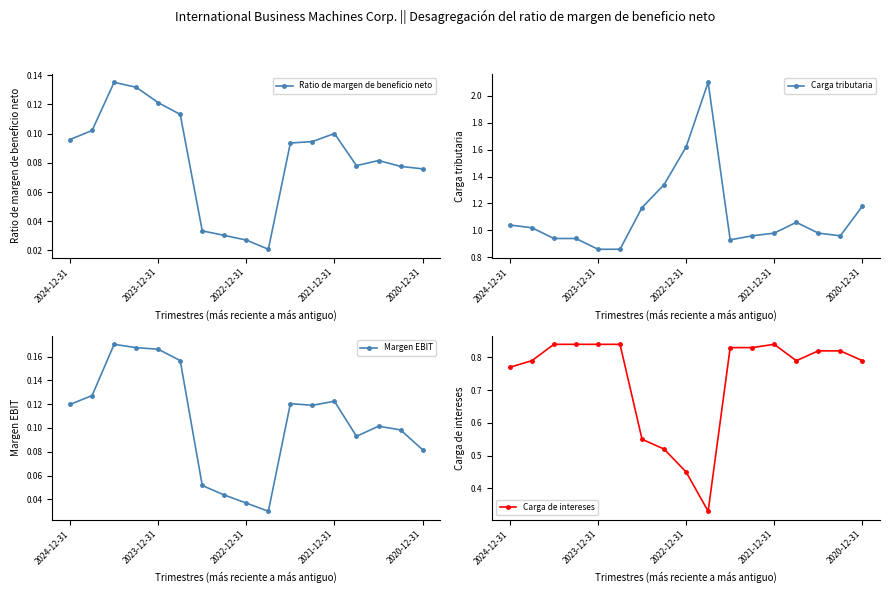

How many Ratio de margen de beneficio neto values are between 0 and 1?

17